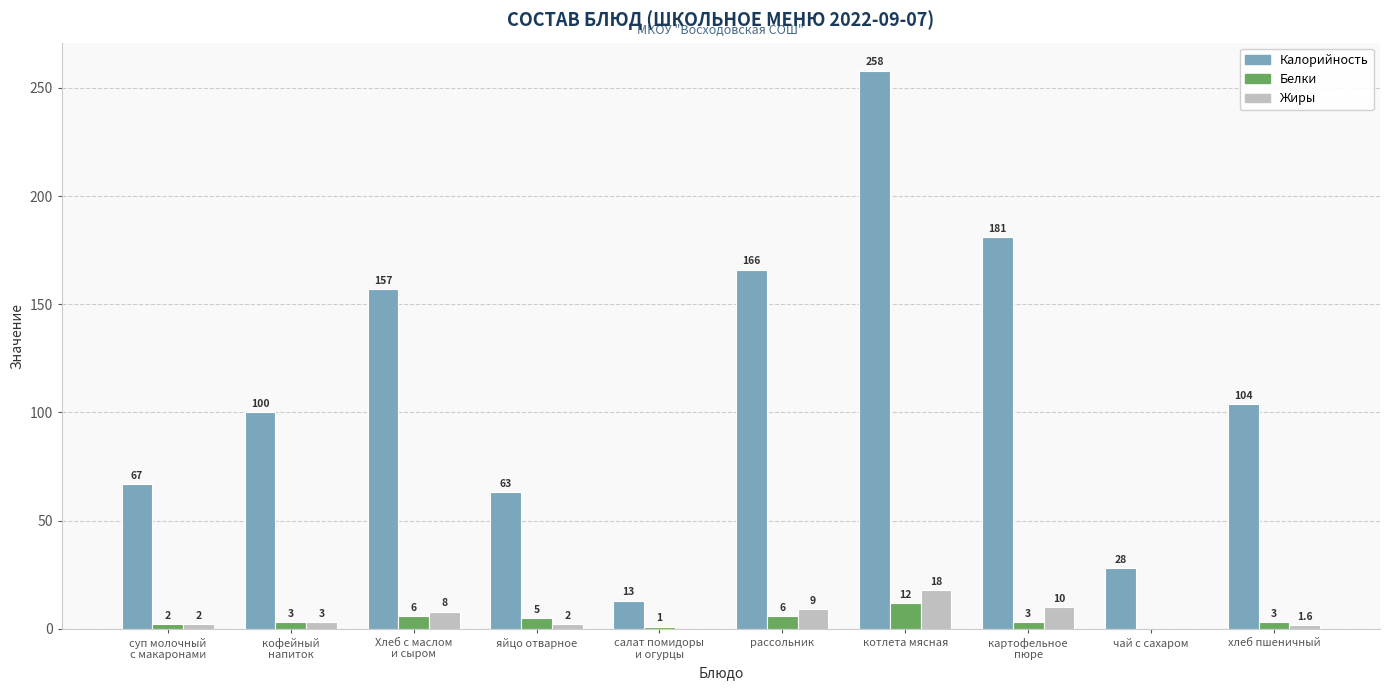

Is the value of Калорийность at салат помидоры
и огурцы greater than the value of Жиры at хлеб пшеничный?

Yes